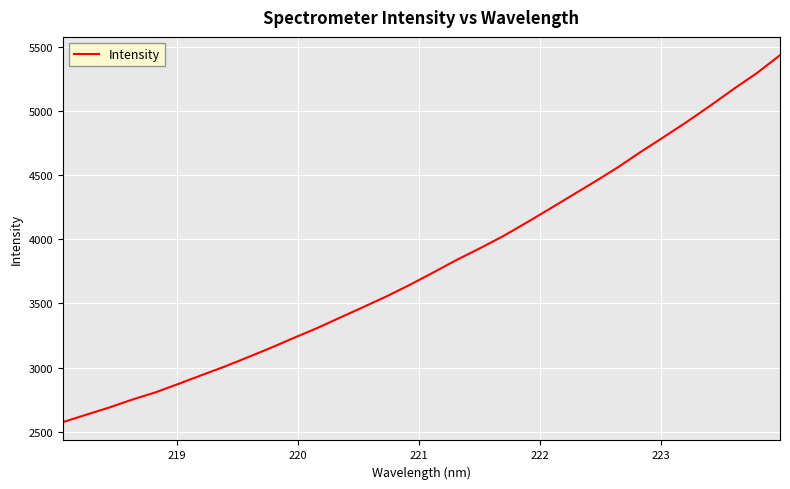

What is the maximum value shown in the chart?

5433.3